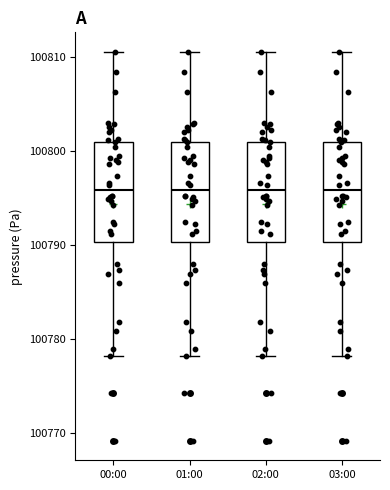

Reading left to right, transcribe this box plot: for each box, give where its median line is, the range the box spans, and where its two whiskers end, as read against the y-axis. The values are not printed on the chart, so give them approximately, as read against the axis.

00:00: median 100796, box 100790 to 100801, whiskers 100778 to 100811
01:00: median 100796, box 100790 to 100801, whiskers 100778 to 100811
02:00: median 100796, box 100790 to 100801, whiskers 100778 to 100811
03:00: median 100796, box 100790 to 100801, whiskers 100778 to 100811